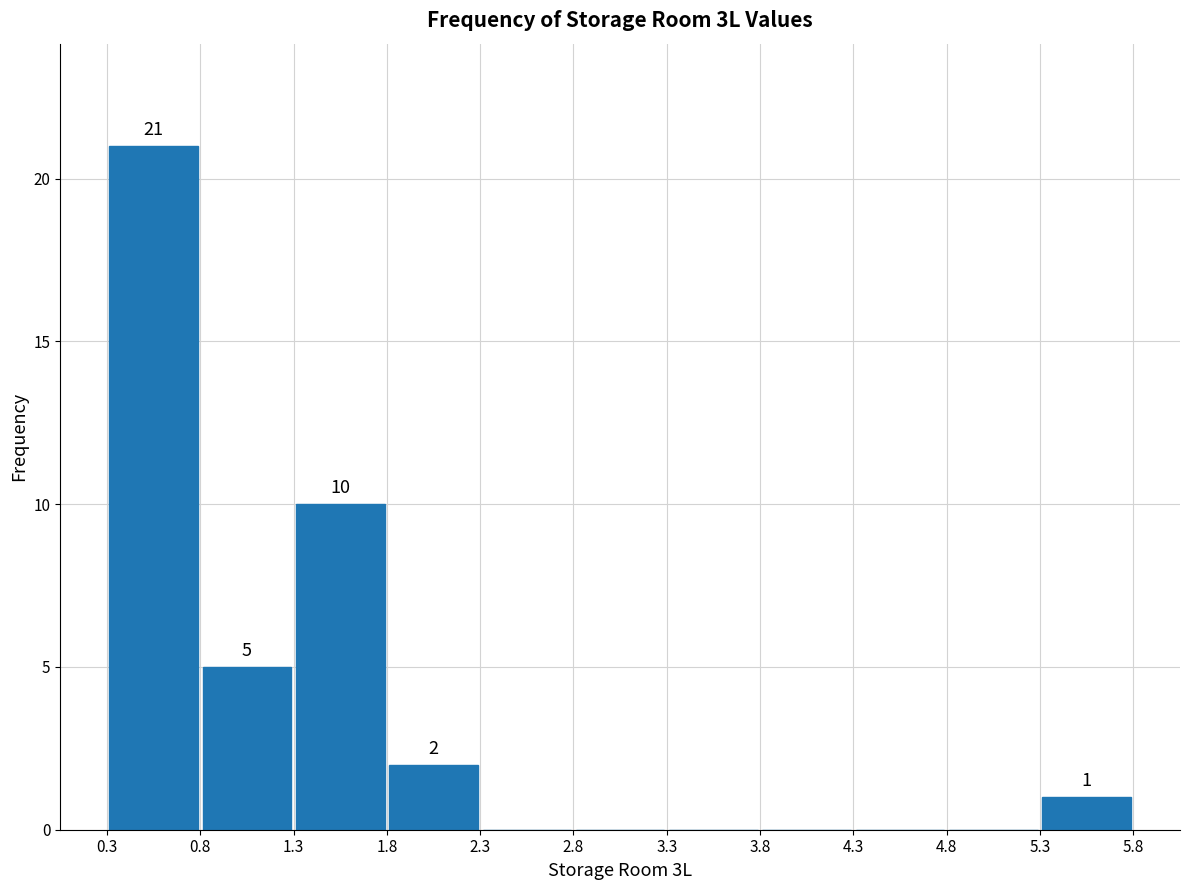

Over which range of the x-axis is the bar tallest?

0.3 to 0.8